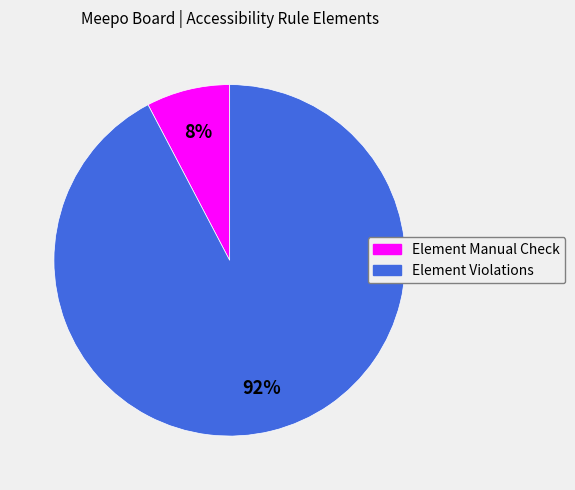

Is there a majority slice in this chart?

Yes